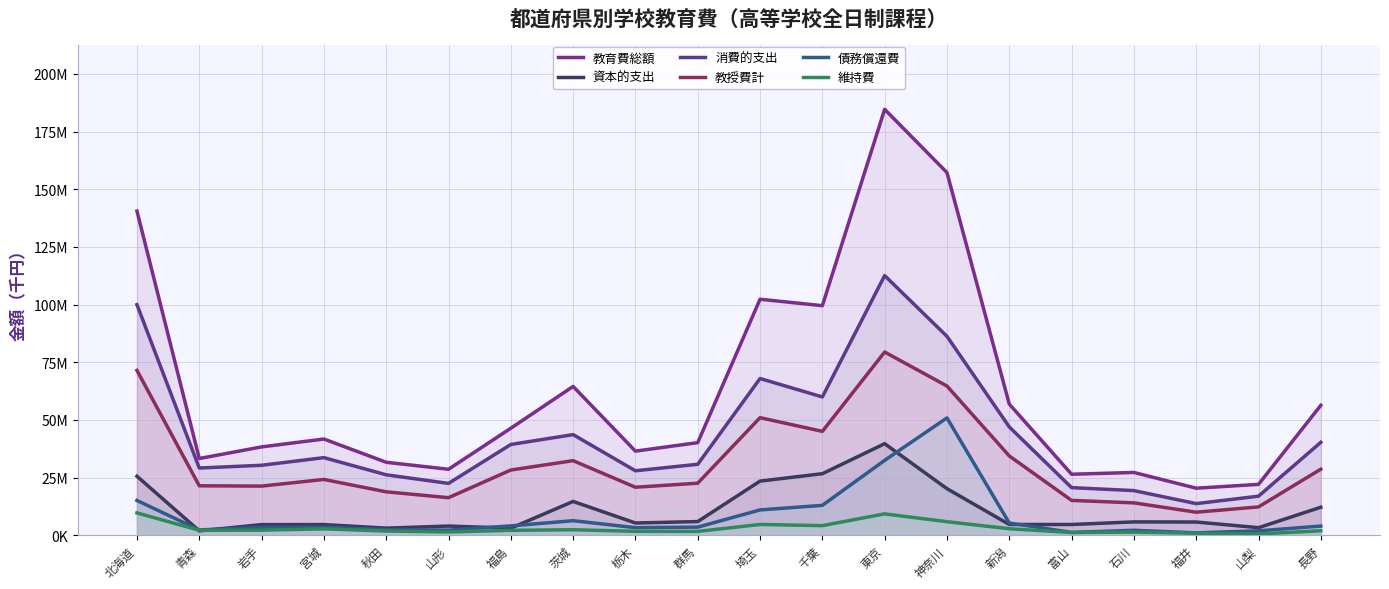

What is the difference between the maximum and minimum values in the 教授費計 series?

69465219